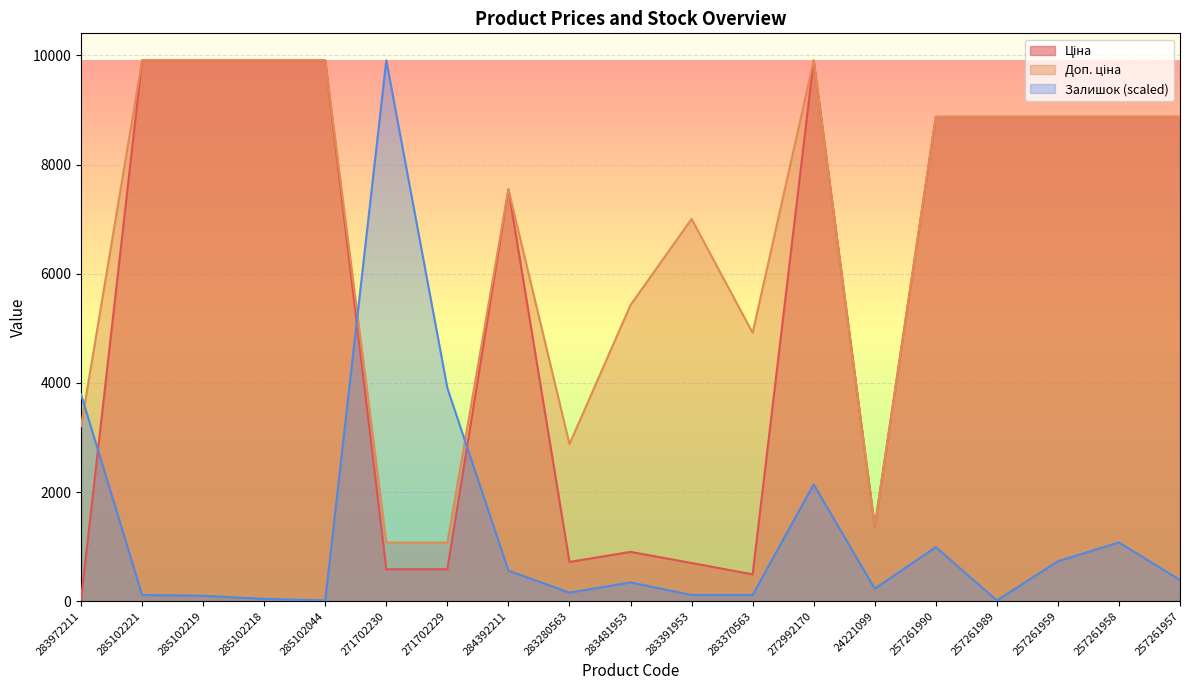

At which category is the sum across all series the highest?

272992170